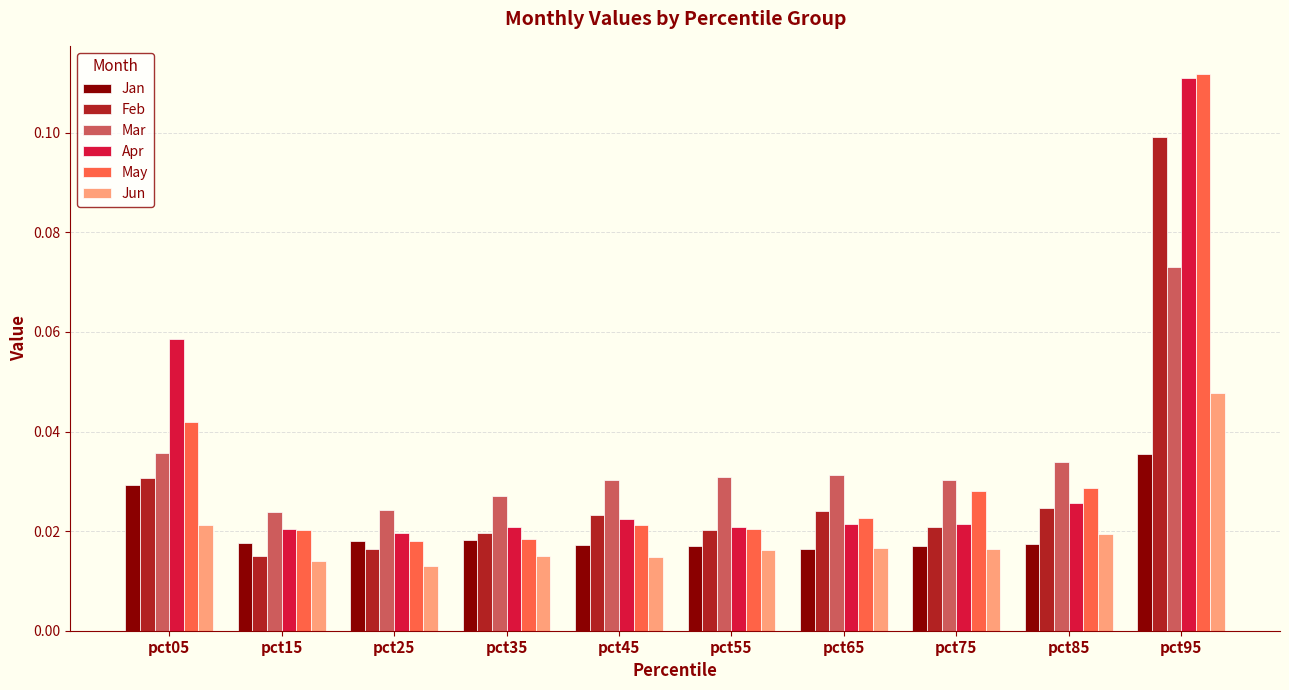

Which category has the highest value across all series?

pct95